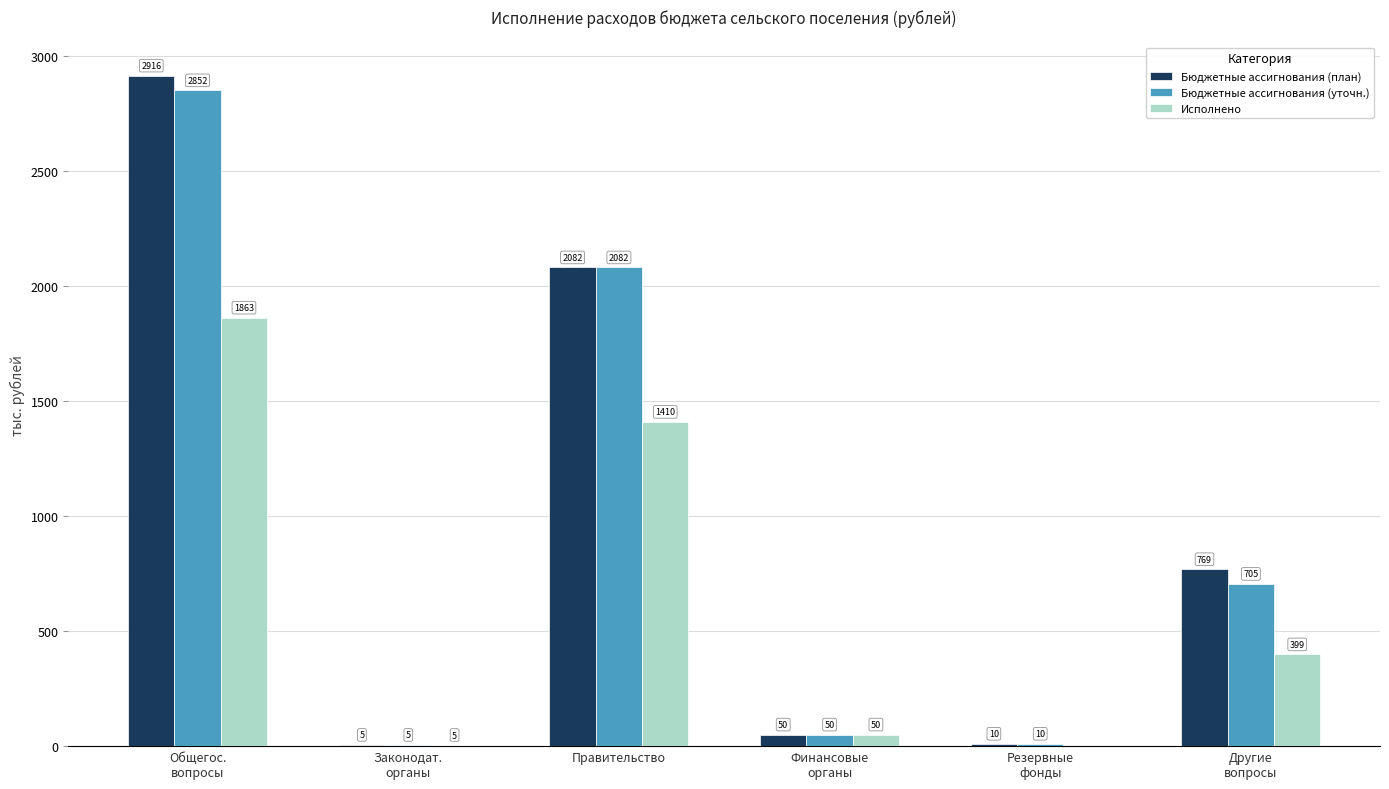

What is the difference between the Исполнено values at Резервные
фонды and Общегос.
вопросы?

1863.3